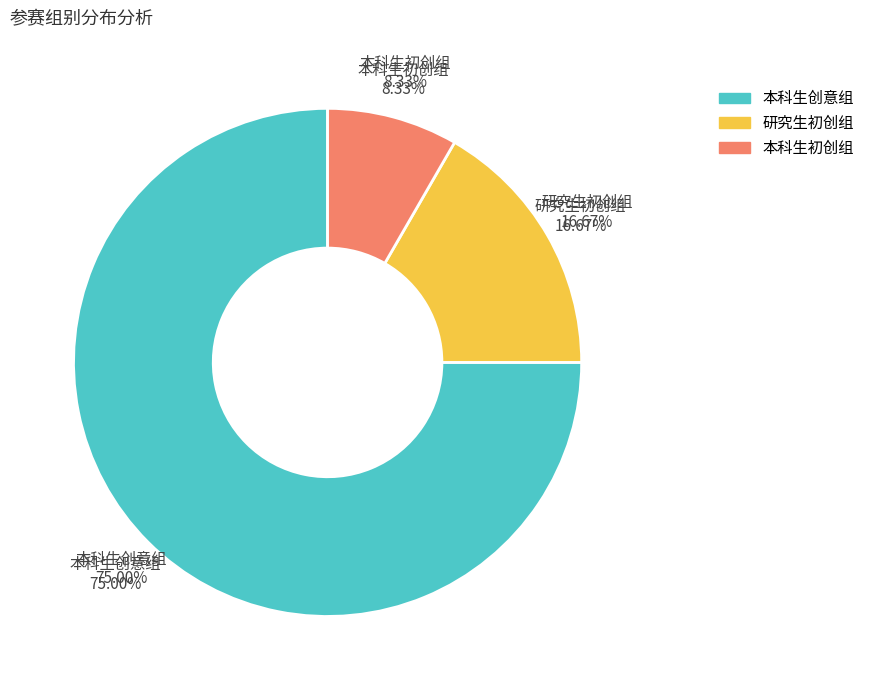

To the nearest percent, what is the difference between the largest and smallest slice percentages?

67%